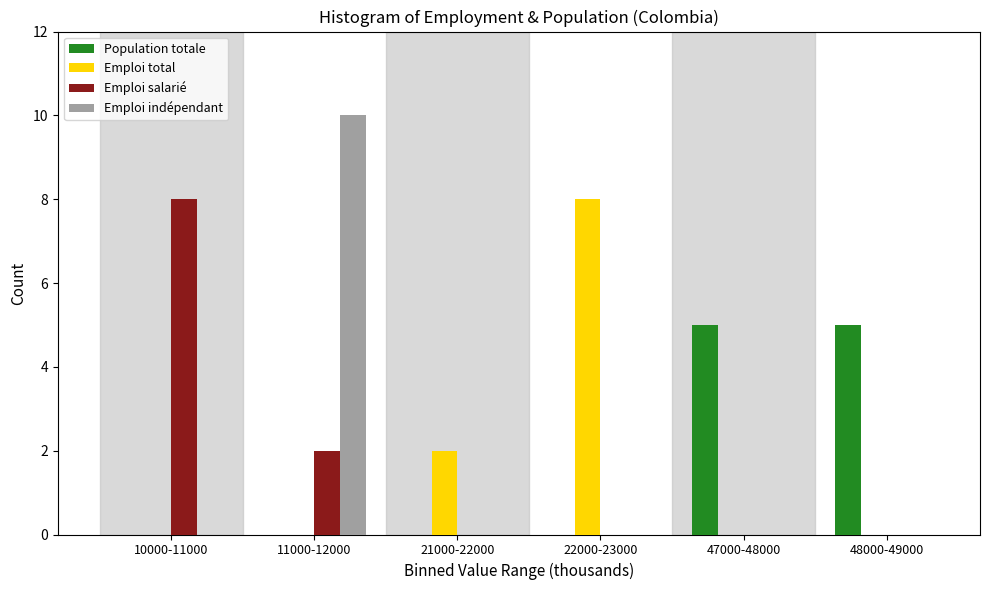

Reading left to right, extract all data points from this chart.

Population totale: 10000-11000=0	11000-12000=0	21000-22000=0	22000-23000=0	47000-48000=5	48000-49000=5
Emploi total: 10000-11000=0	11000-12000=0	21000-22000=2	22000-23000=8	47000-48000=0	48000-49000=0
Emploi salarié: 10000-11000=8	11000-12000=2	21000-22000=0	22000-23000=0	47000-48000=0	48000-49000=0
Emploi indépendant: 10000-11000=0	11000-12000=10	21000-22000=0	22000-23000=0	47000-48000=0	48000-49000=0